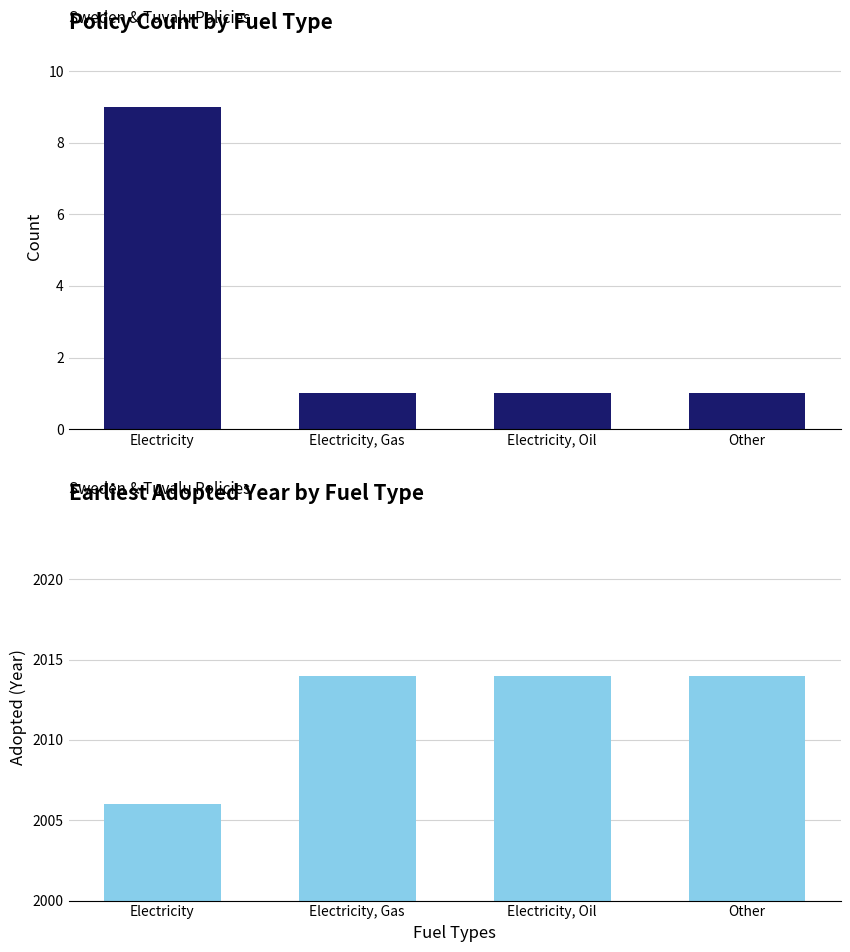

What is the label of the 4th bar from the left?

Other